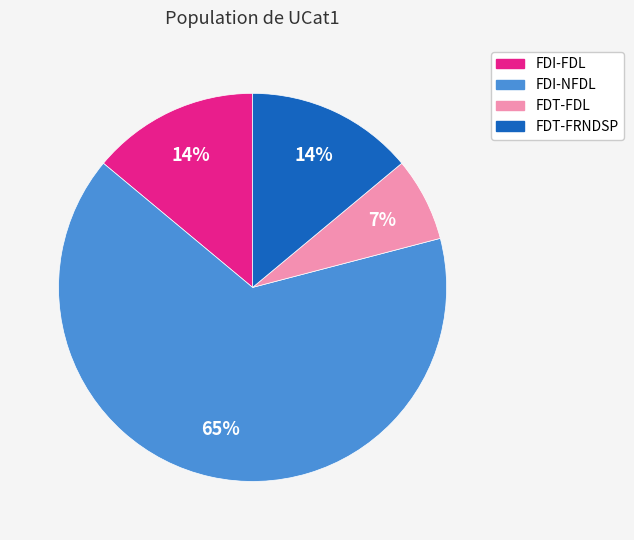

Combined, do FDT-FDL and FDI-FDL account for over 50%?

No